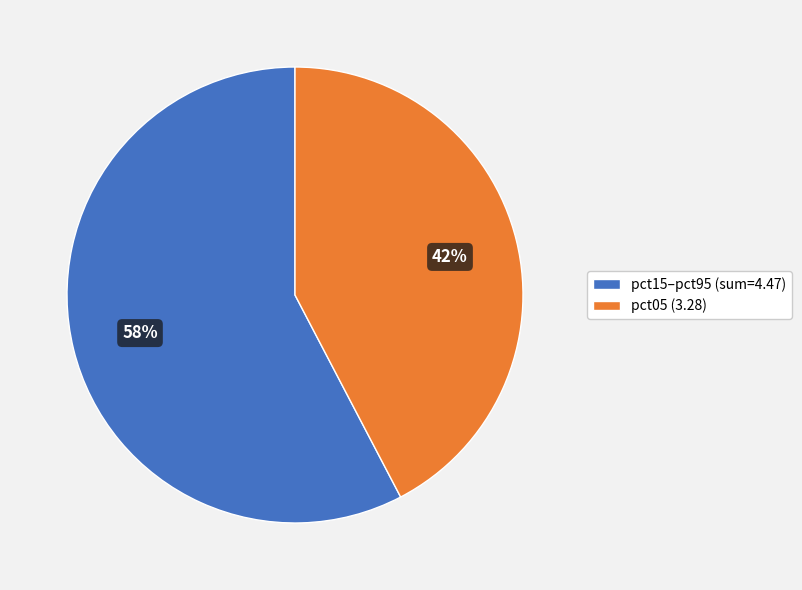

Does pct05 (3.28) account for over 50% of the chart?

No